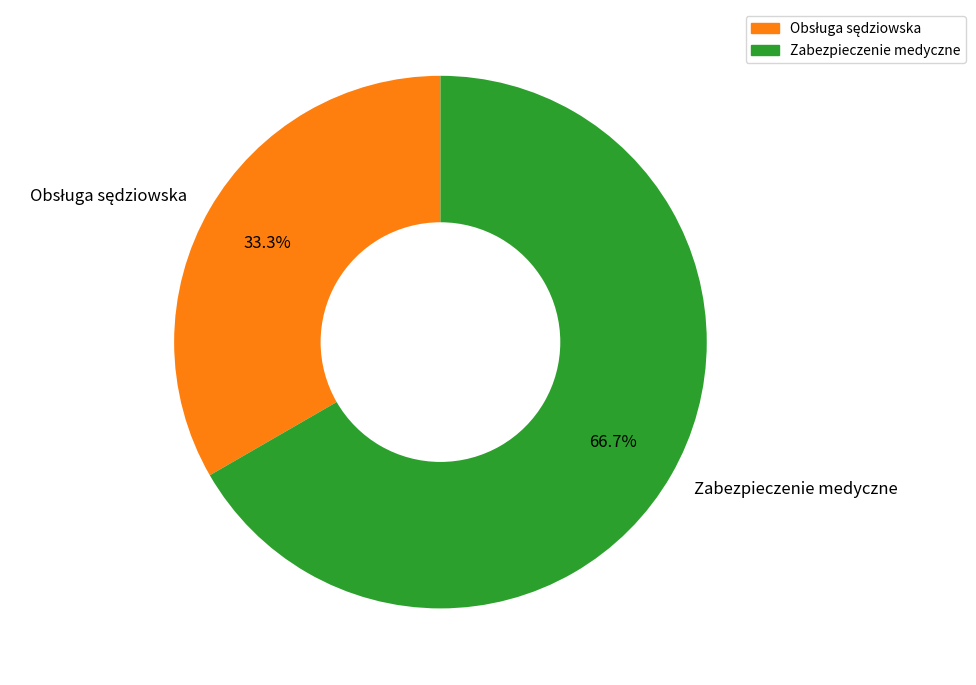

Which slice represents more than half of the pie?

Zabezpieczenie medyczne